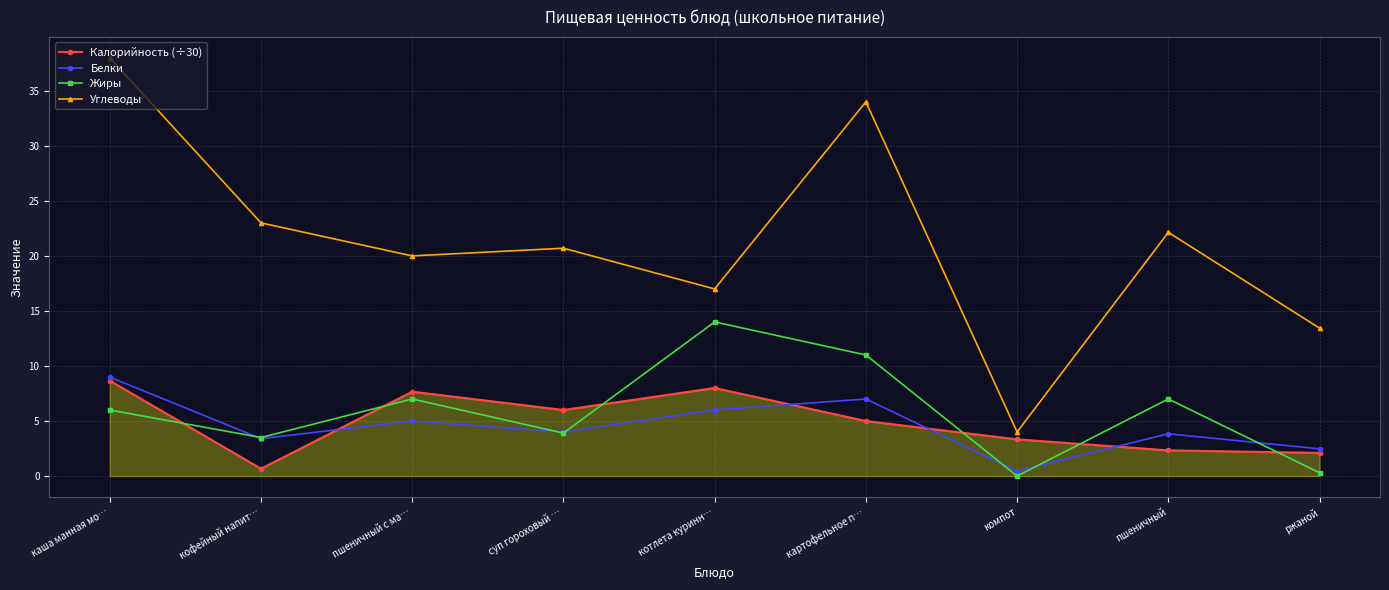

True or false: Белки and Жиры intersect in this chart.

True